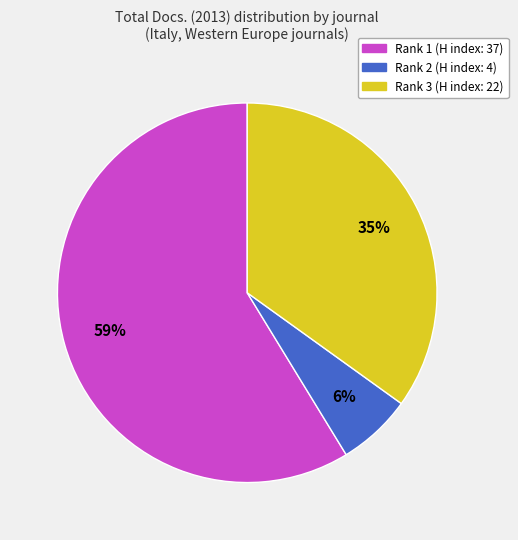

Is there a majority slice in this chart?

Yes